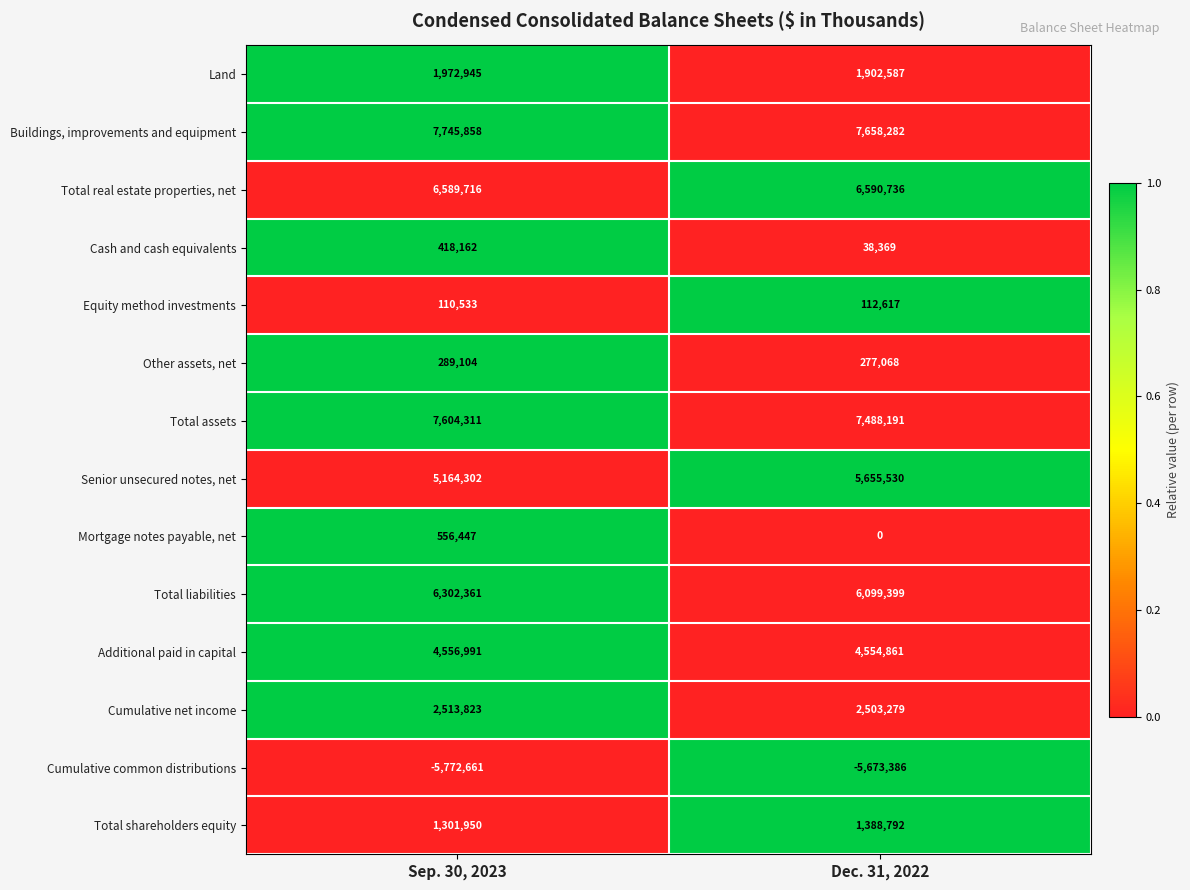

List the labels in order of Total real estate properties, net value, smallest first.

Sep. 30, 2023, Dec. 31, 2022